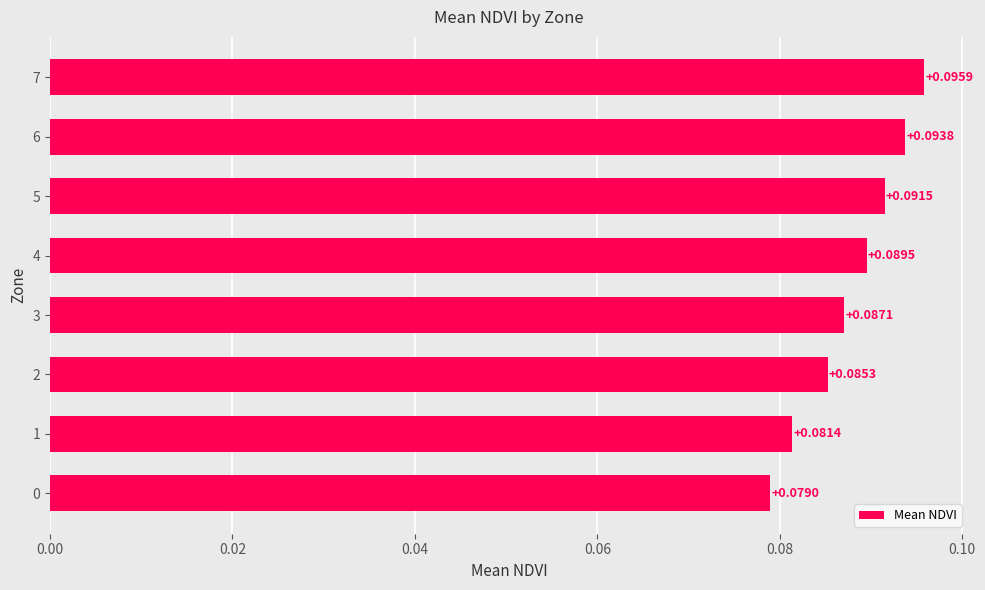

Between 5 and 6, which is larger?

6